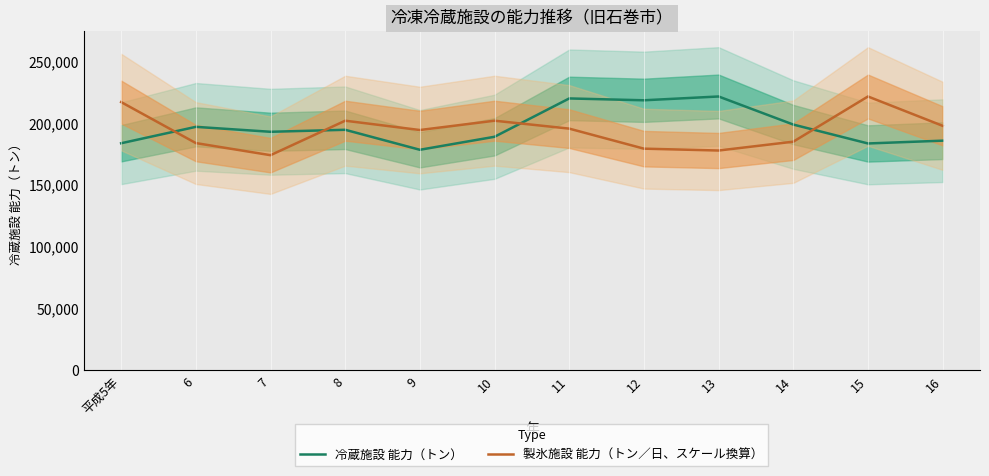

Which series ends up on top after the final intersection of 冷蔵施設 能力（トン） and 製氷施設 能力（トン／日、スケール換算）?

製氷施設 能力（トン／日、スケール換算）